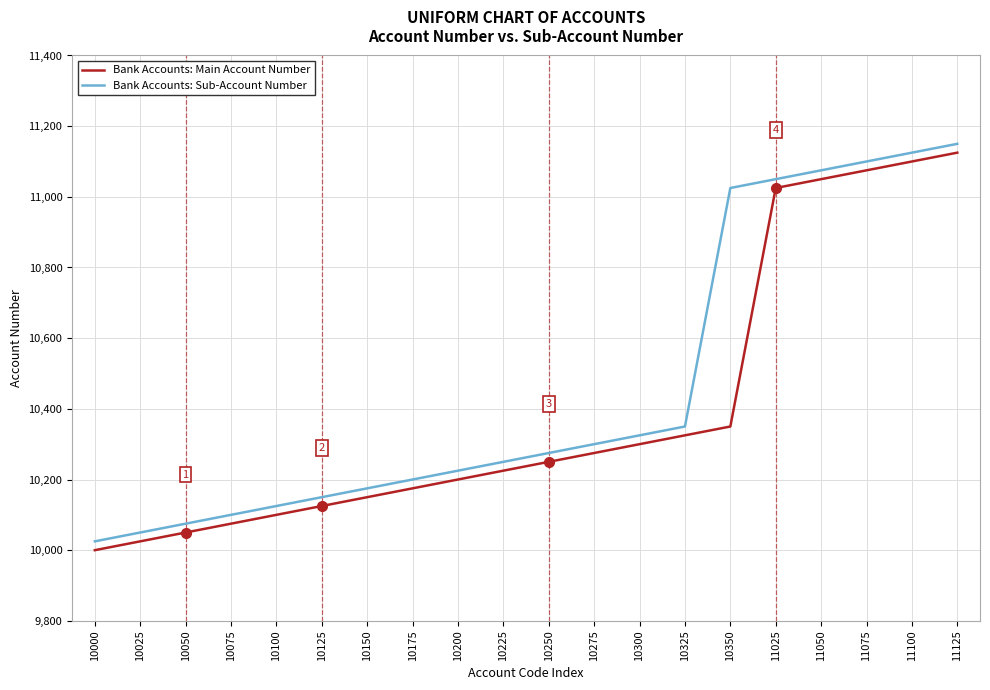

What value does the Bank Accounts: Sub-Account Number series have at 10150, to the nearest 10?

10180